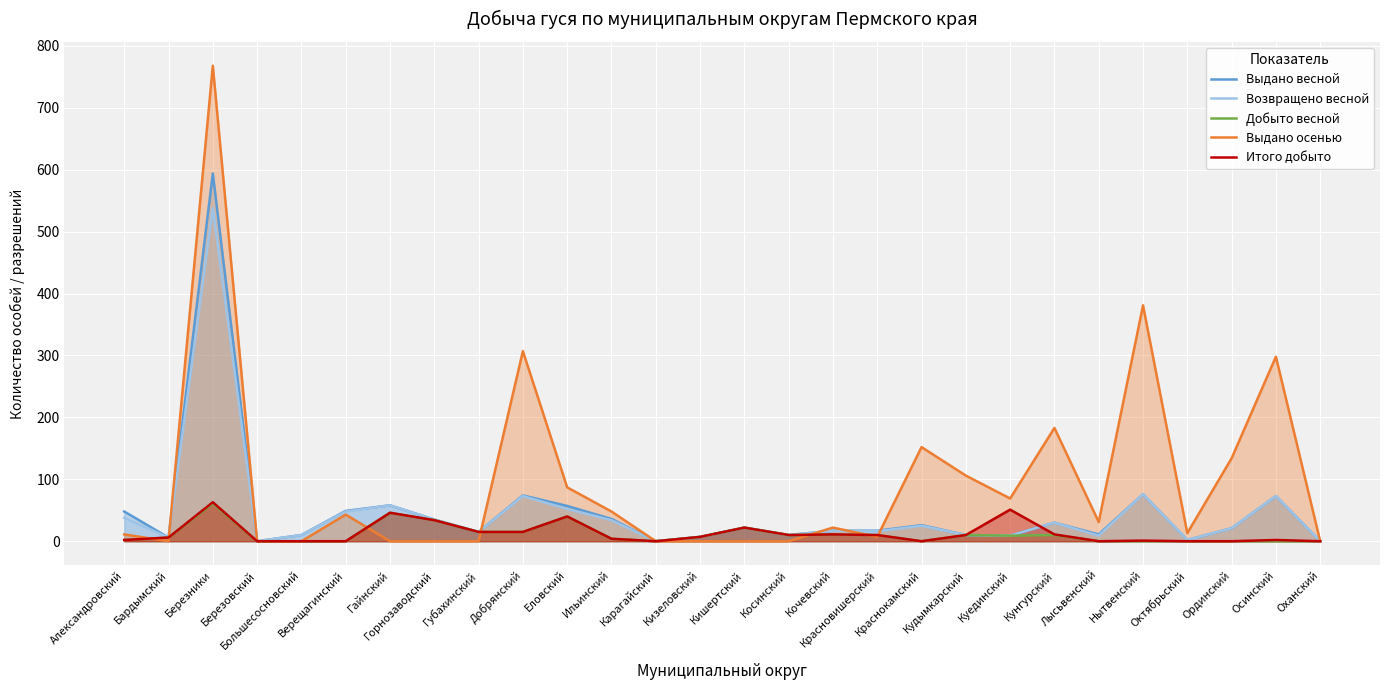

Where is Возвращено весной nearest to the value 269?

Нытвенский